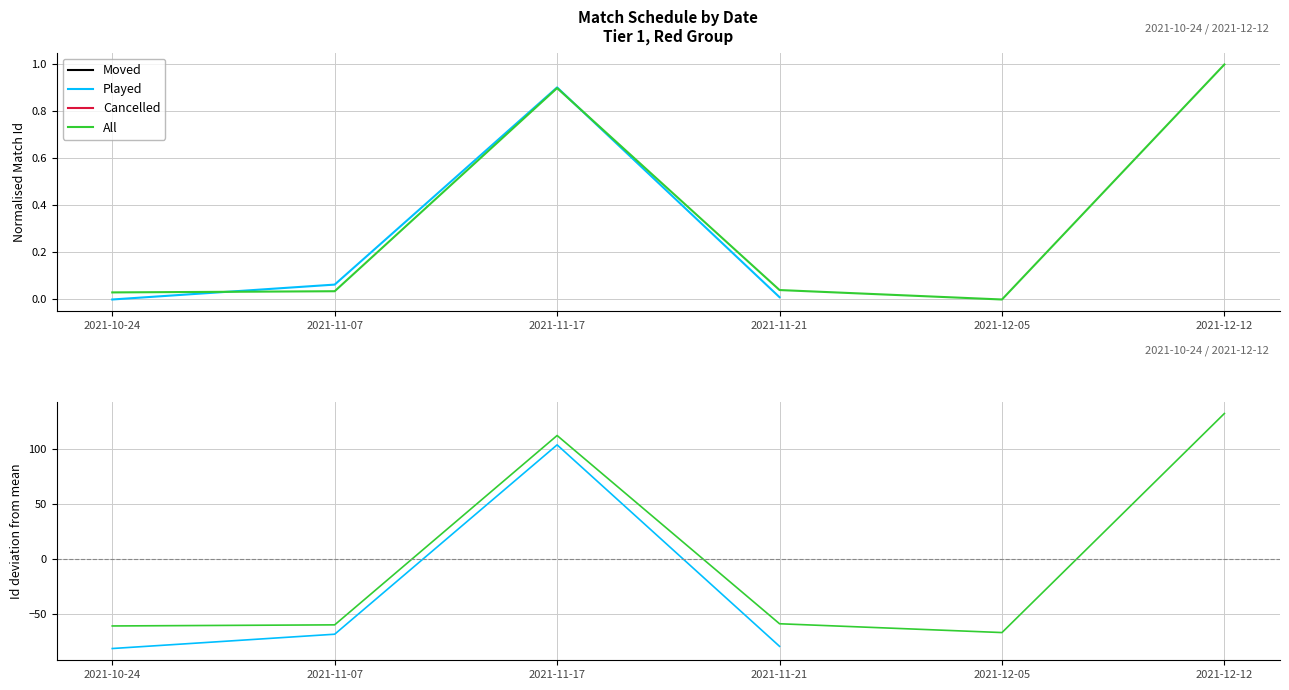

At which label does All first exceed -58?

2021-11-17